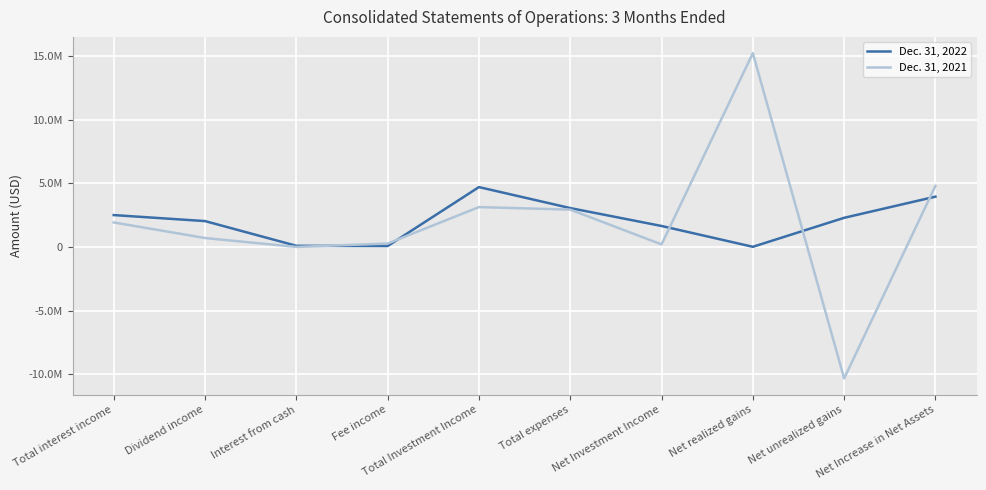

At which category does Dec. 31, 2021 reach its first local valley?

Interest from cash